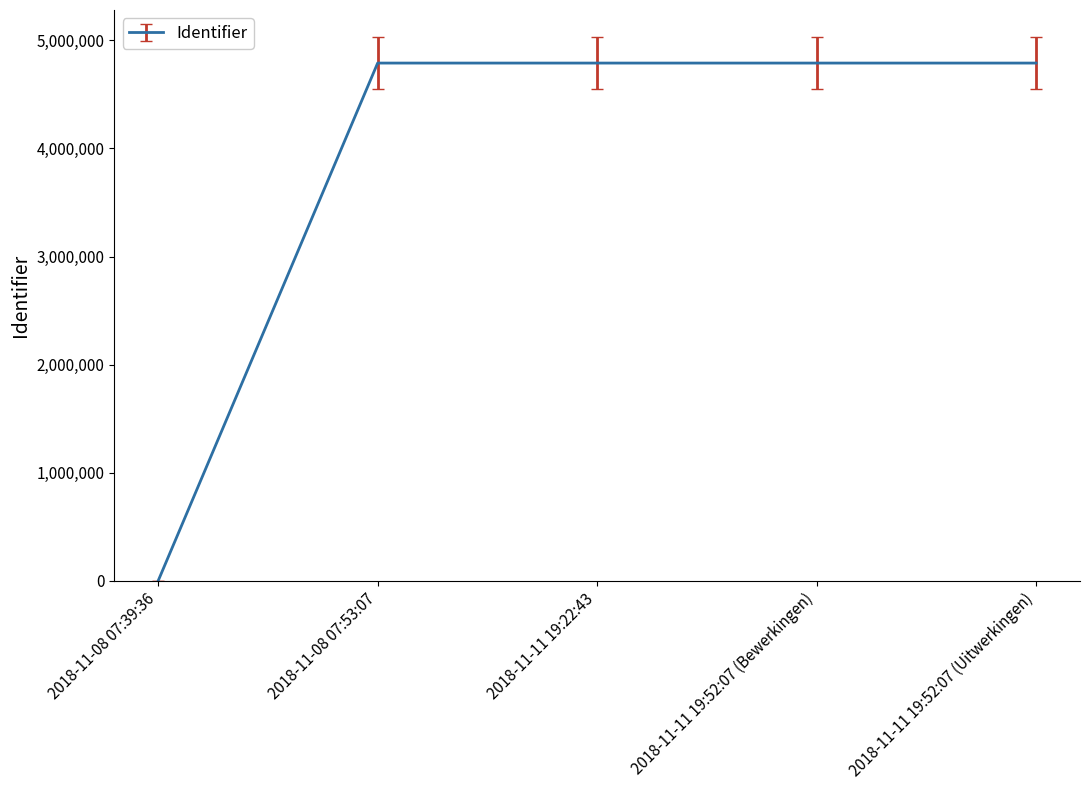

What position from the right is 2018-11-11 19:52:07 (Uitwerkingen)?

1